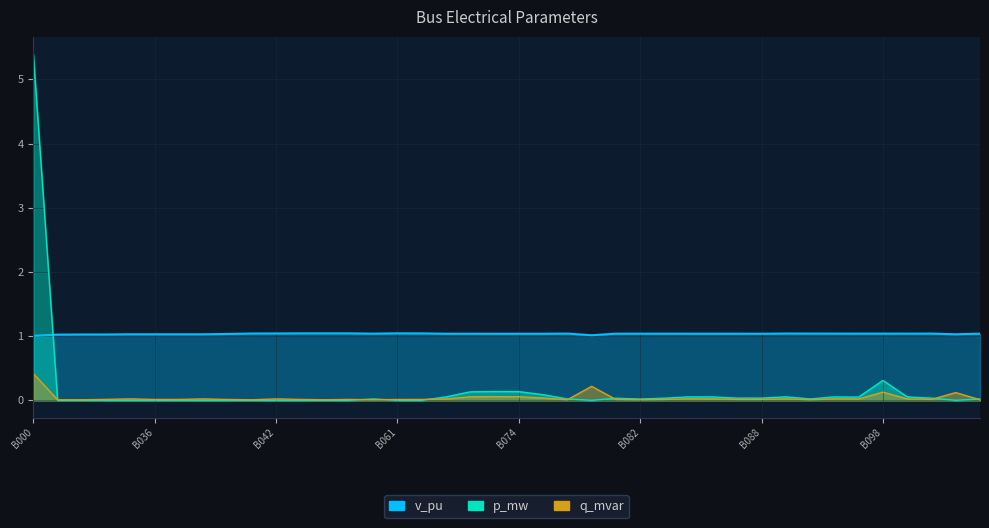

Where is the first local minimum for v_pu?

B036